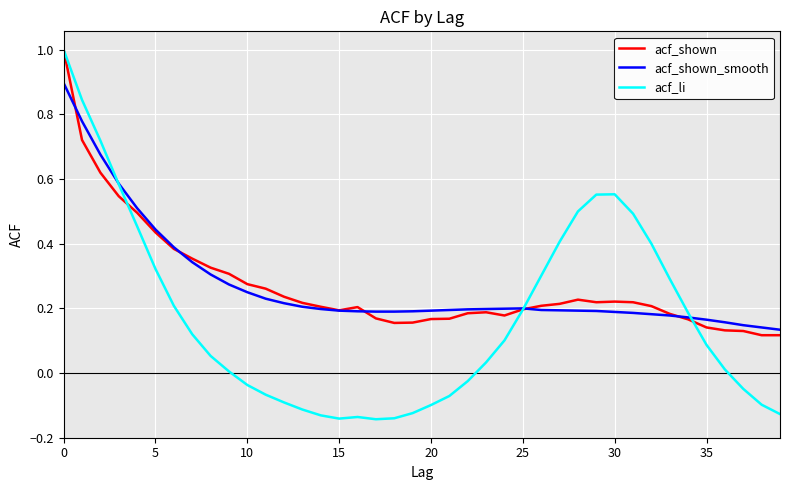

Does the chart display data point markers on the line(s)?

No